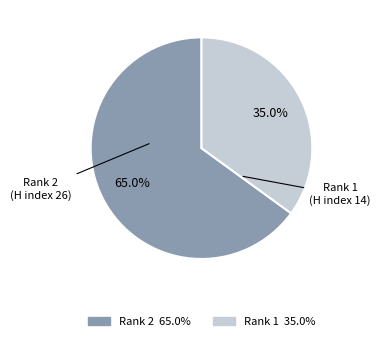

Is there a majority slice in this chart?

Yes